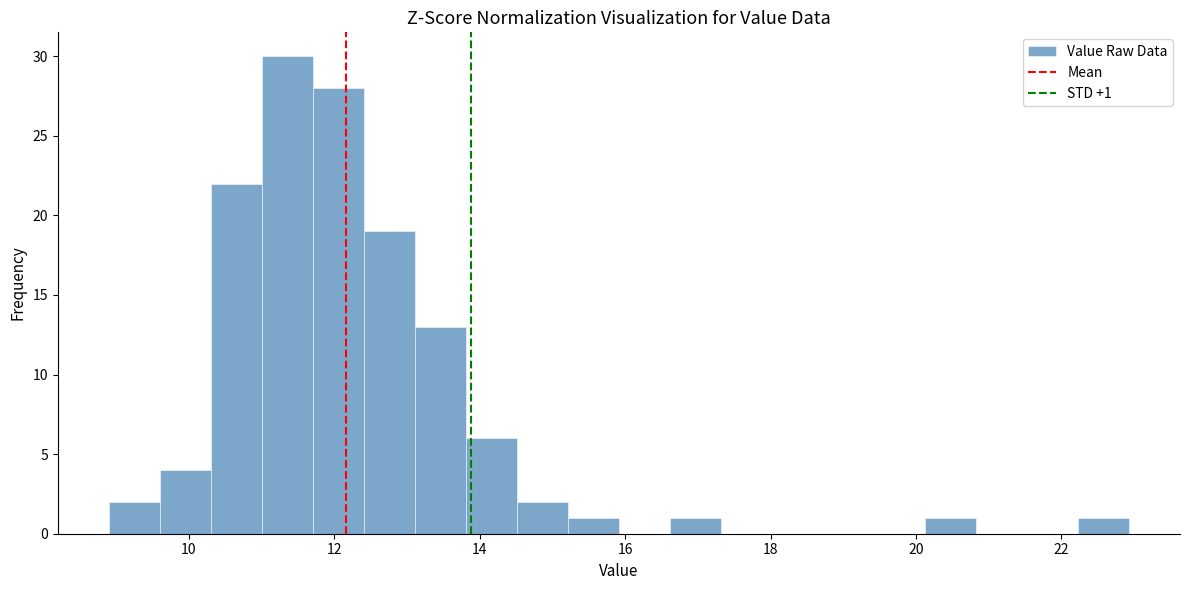

Read against the x-axis, roughly where is the centre of the tallest bar?

11.4